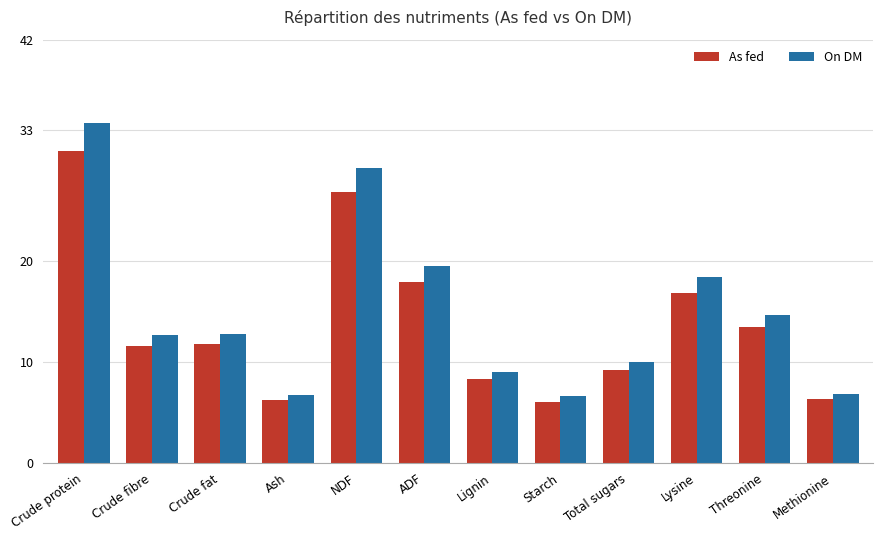

How many categories are shown in the chart?

12